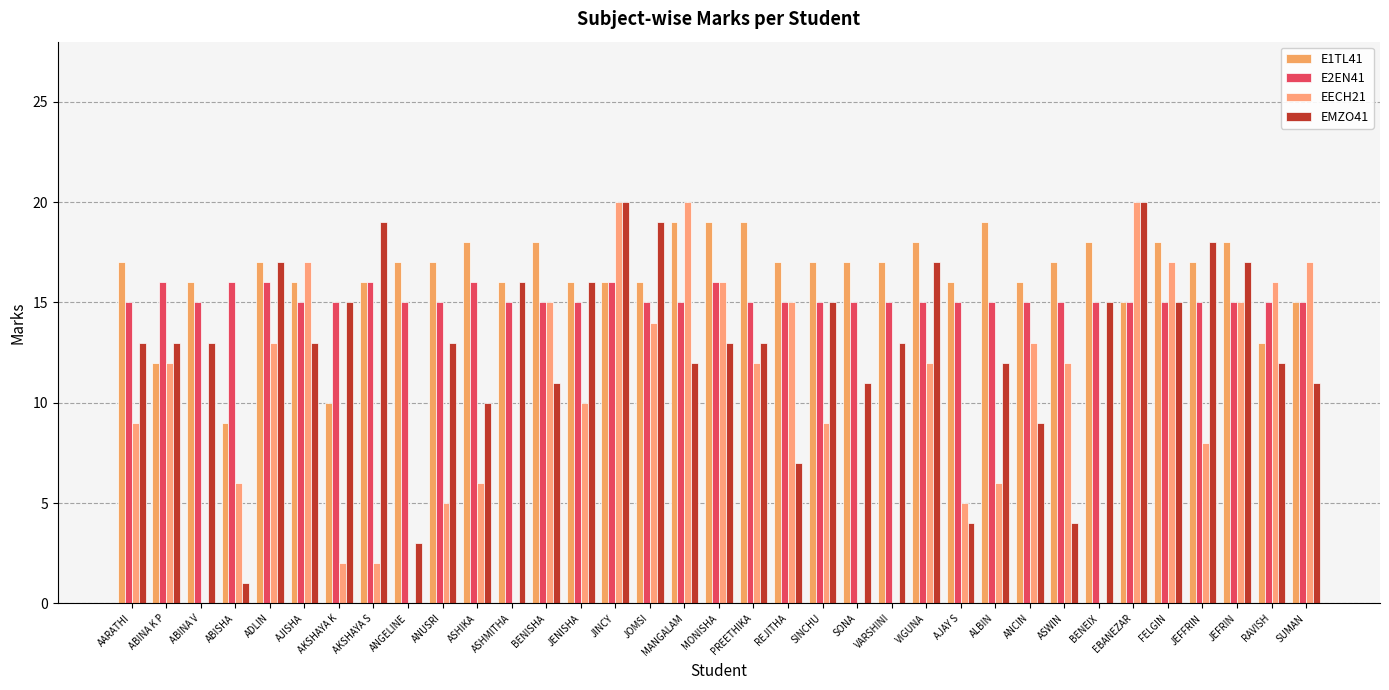

How many categories are shown in the chart?

35